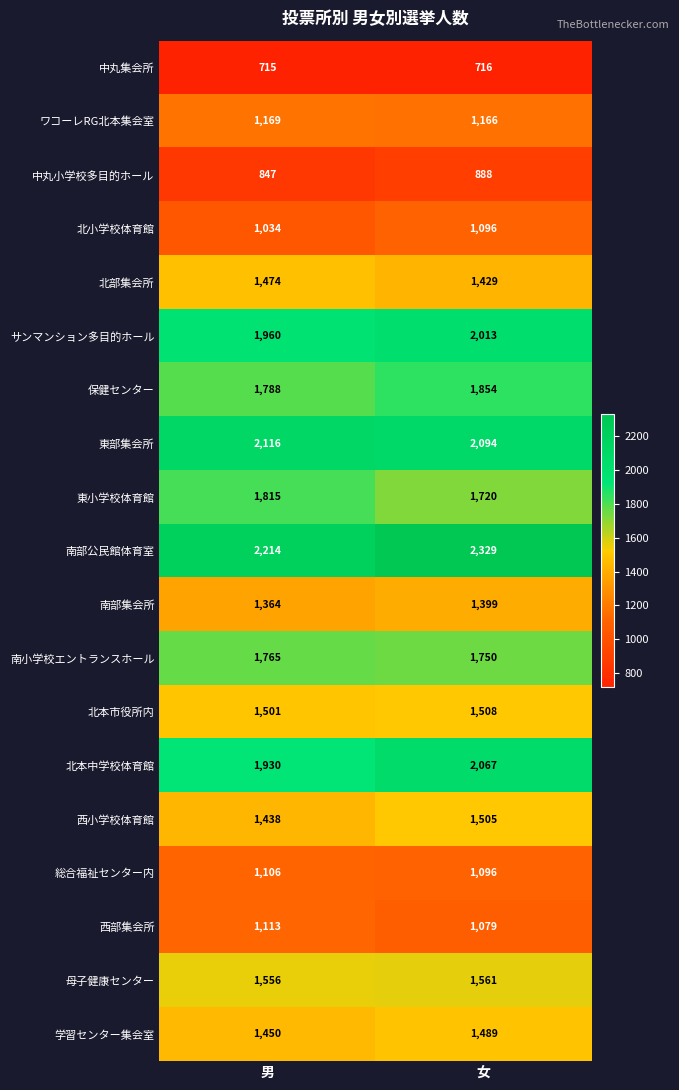

Which series has the largest range (max minus min)?

北本中学校体育館